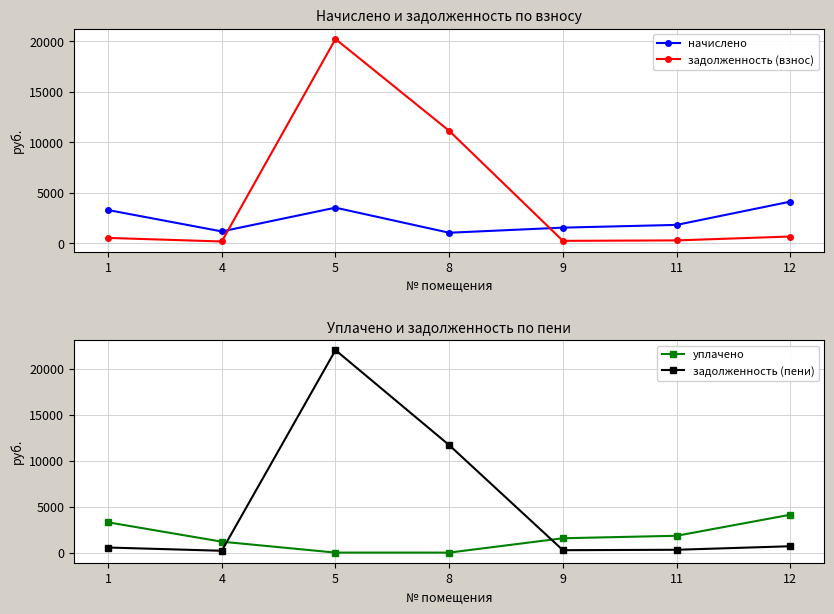

Where is уплачено nearest to the value 2058?

11